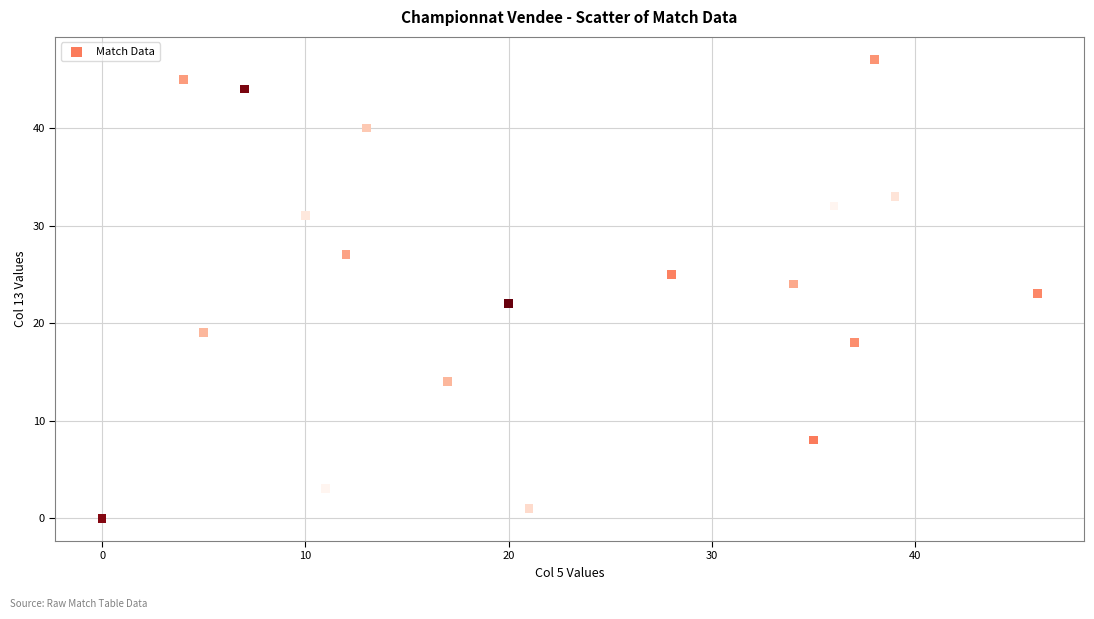

What is the range of X values (max minus min)?

46